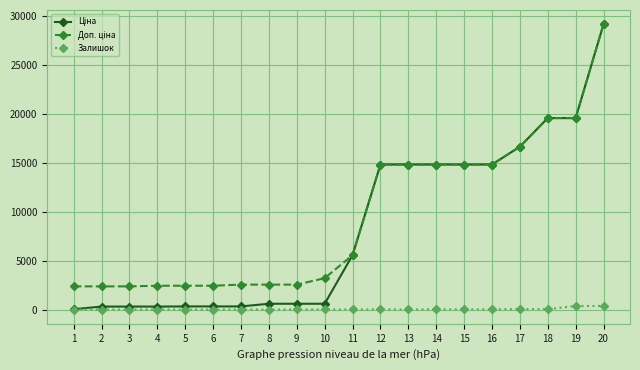

Is it true that Залишок equals 15.0 at 16?

True